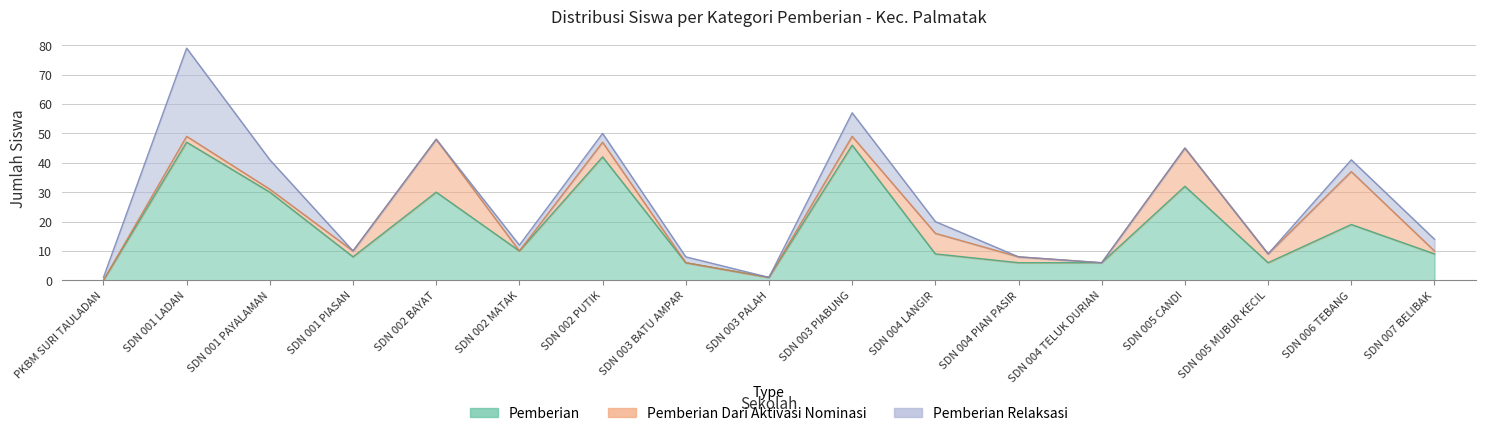

What is the total value across all series at SDN 005 CANDI?

45